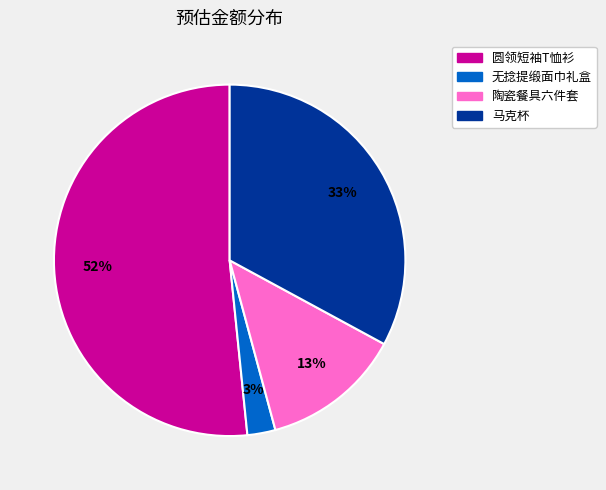

To the nearest percent, what is the average slice percentage?

25%